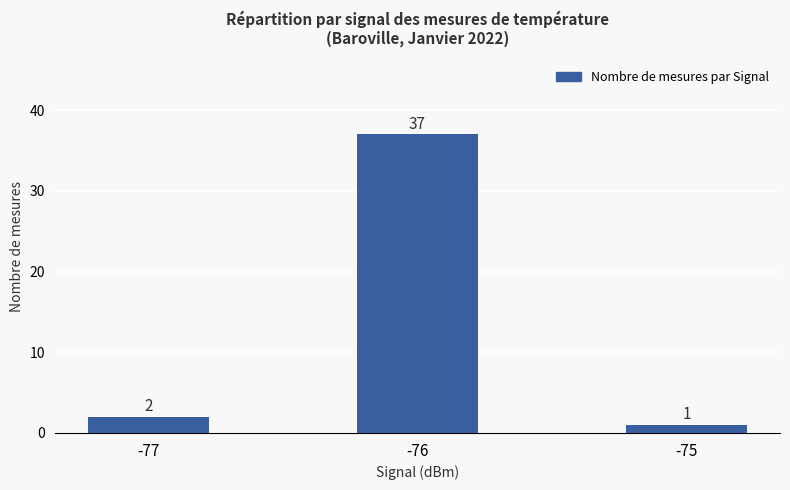

The value at -75 is 1. True or false?

True